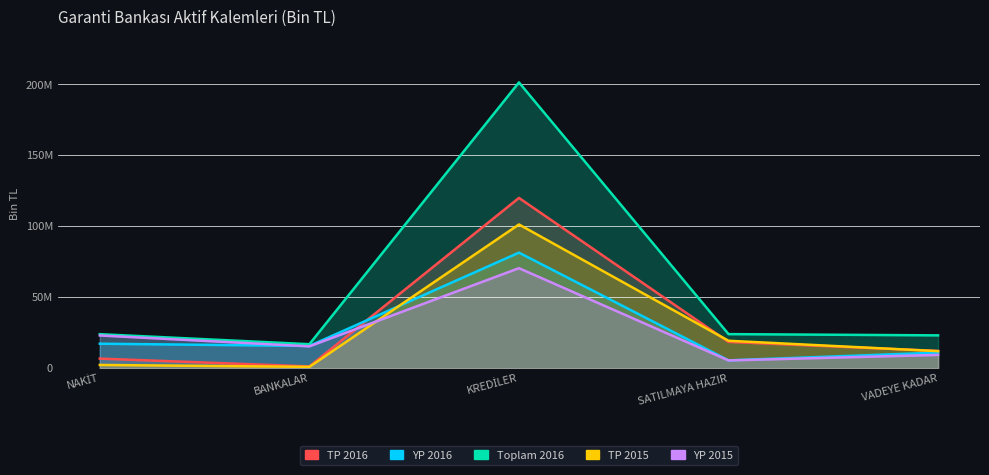

How many interior local peaks does the YP 2016 series have?

1